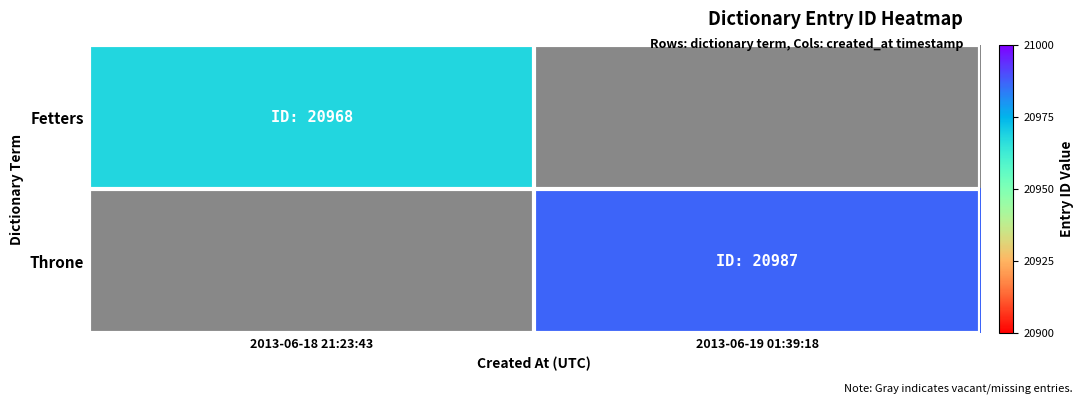

Which series has the largest range (max minus min)?

Fetters